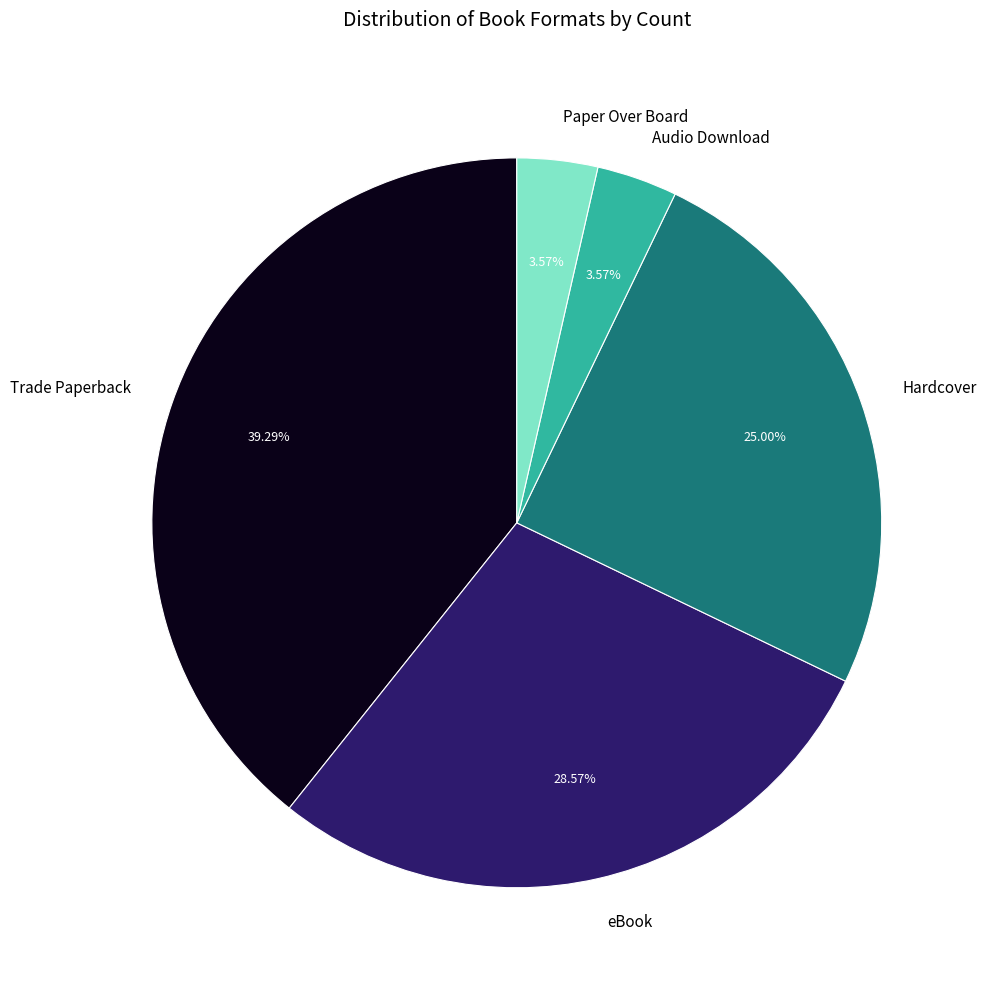

Does eBook account for over 50% of the chart?

No